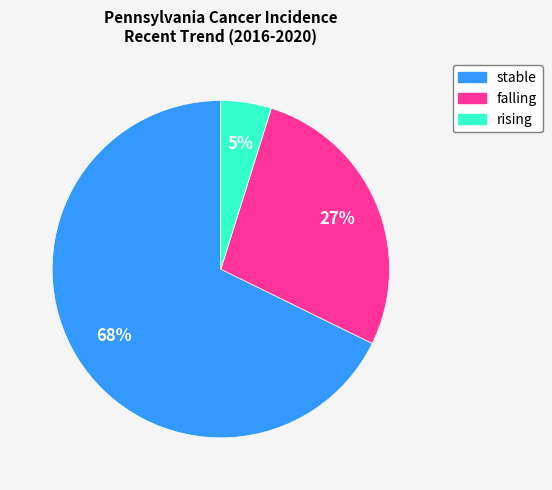

Combined, do falling and stable account for over 50%?

Yes